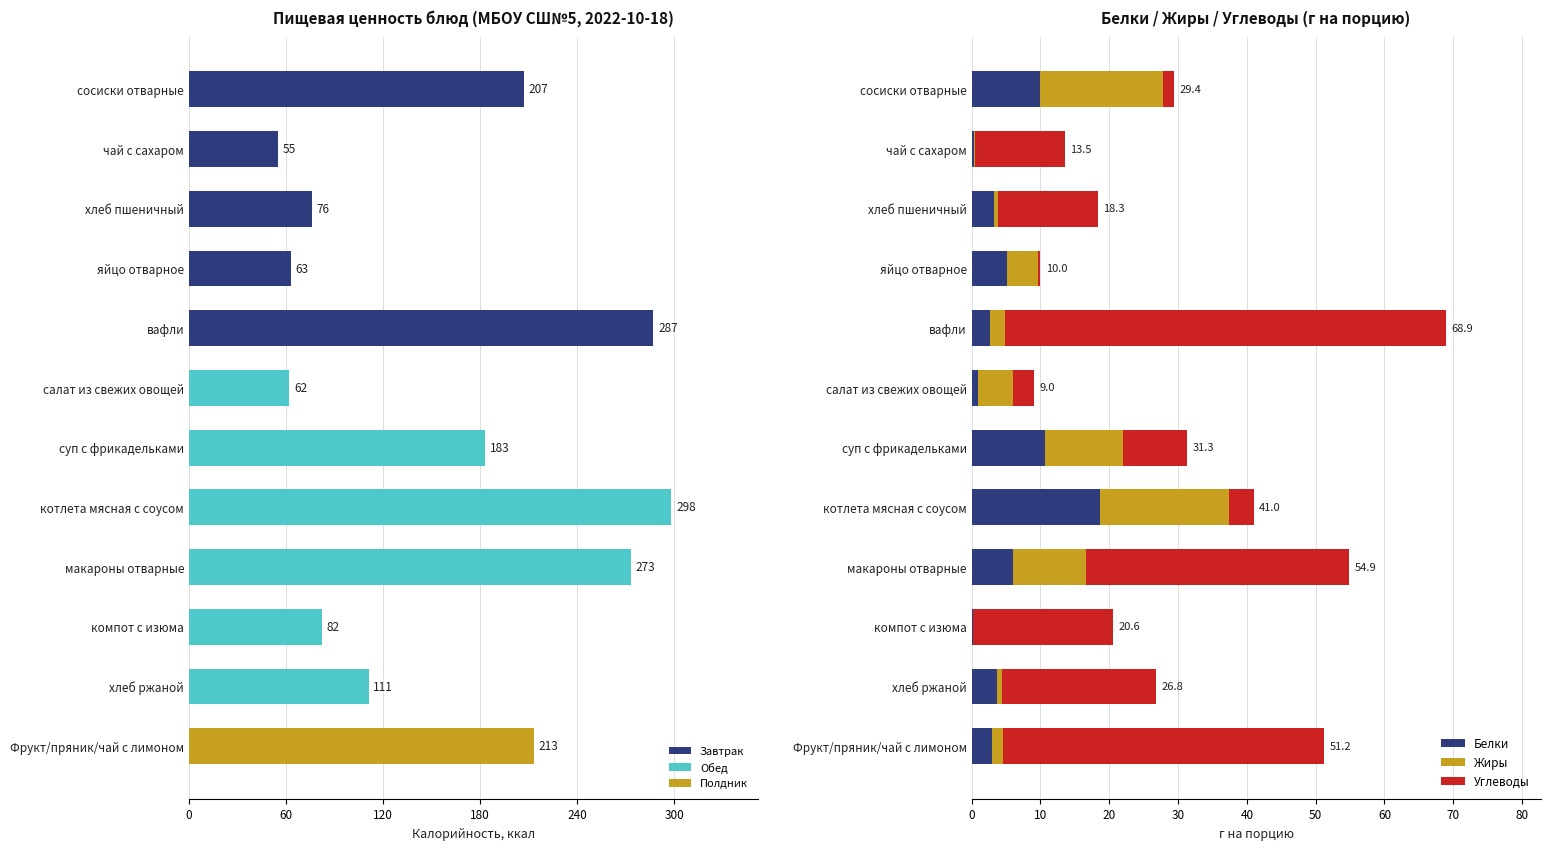

What is the average value of the Белки series?

5.4